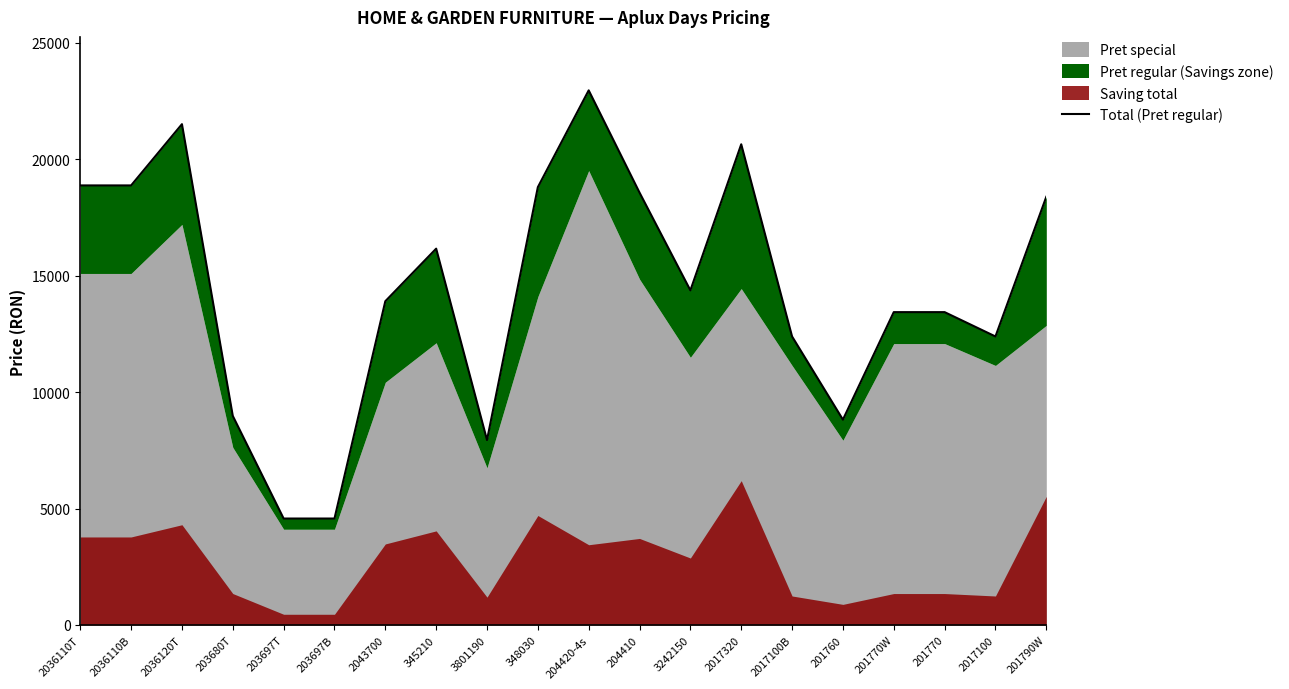

How many interior local peaks (higher than both neighbors) does the data have?

4